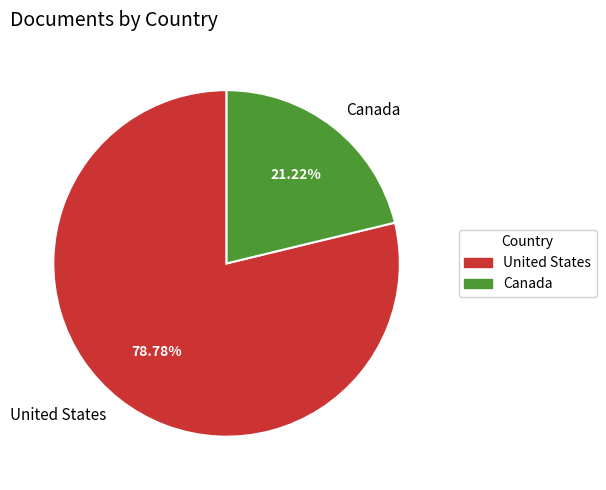

Count the number of slices in the pie.

2